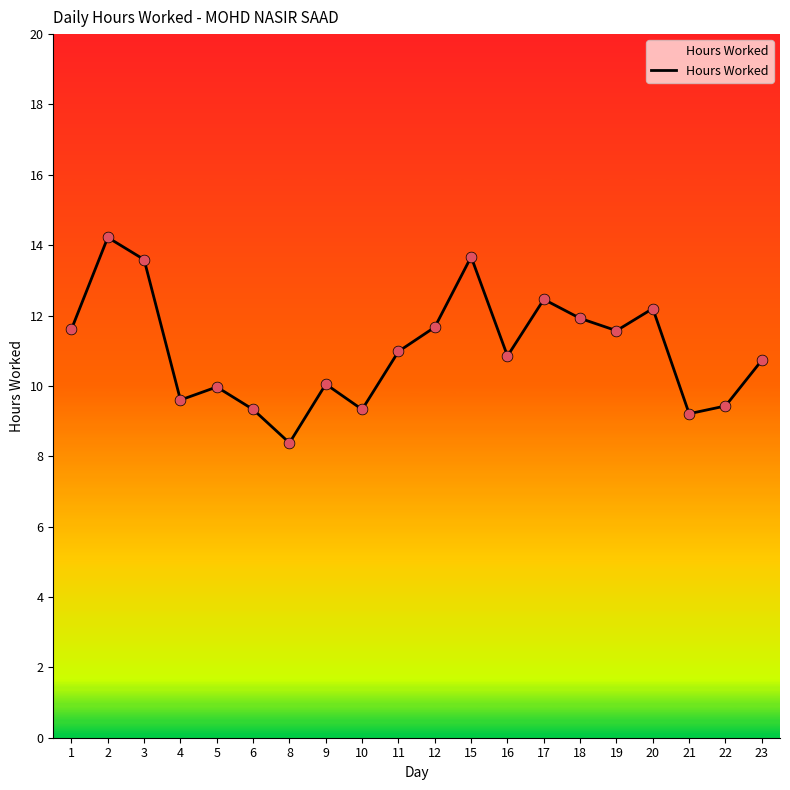

What is the ratio of the value at 23 to the value at 17?

0.9